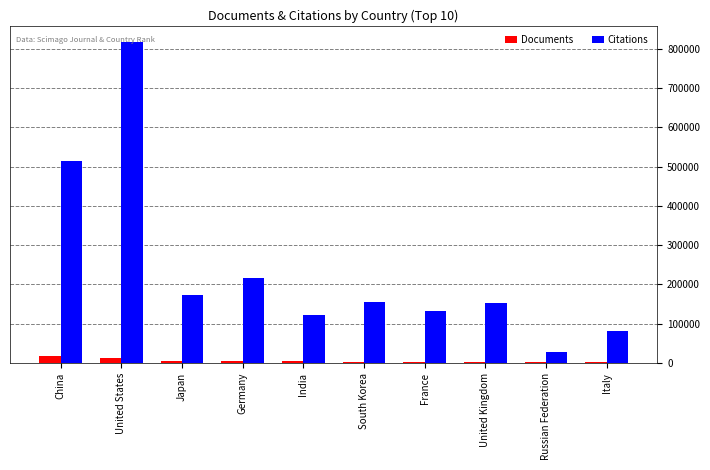

What value does the Documents series have at China?

17157